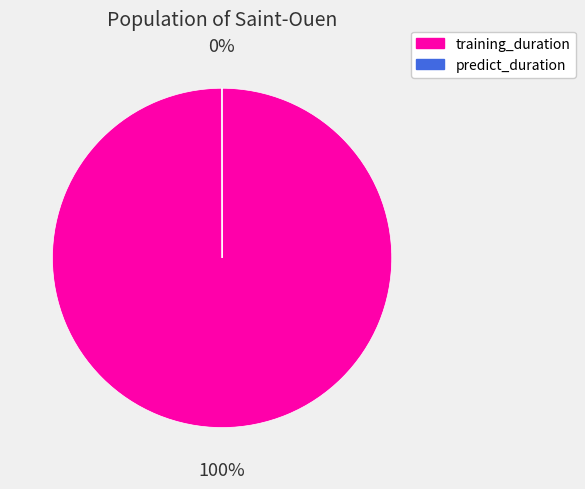

Is it true that training_duration is 100% of the pie?

True